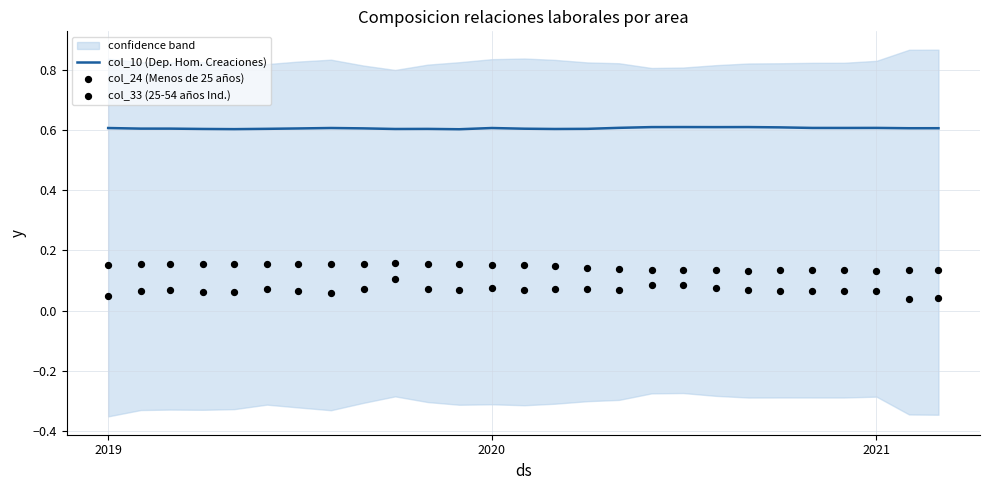

At how many categories does at least one series exceed 0?

27